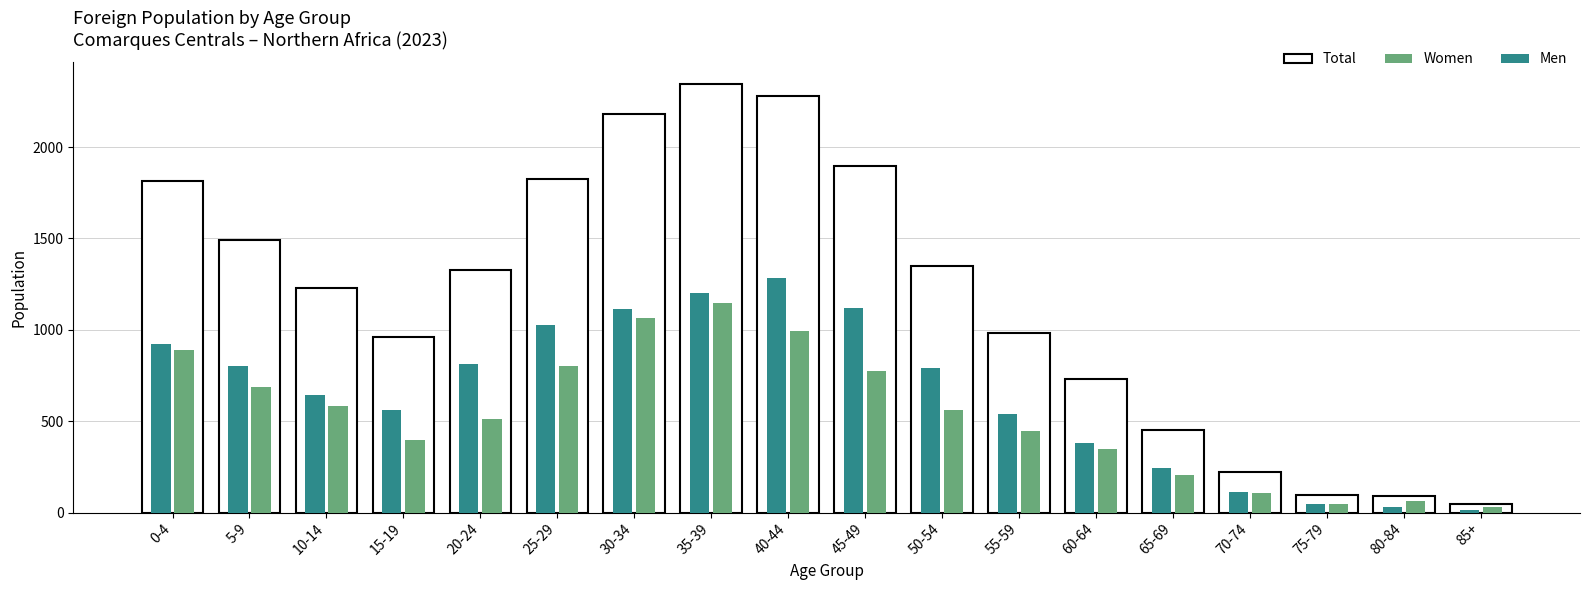

How many series are shown in this chart?

3